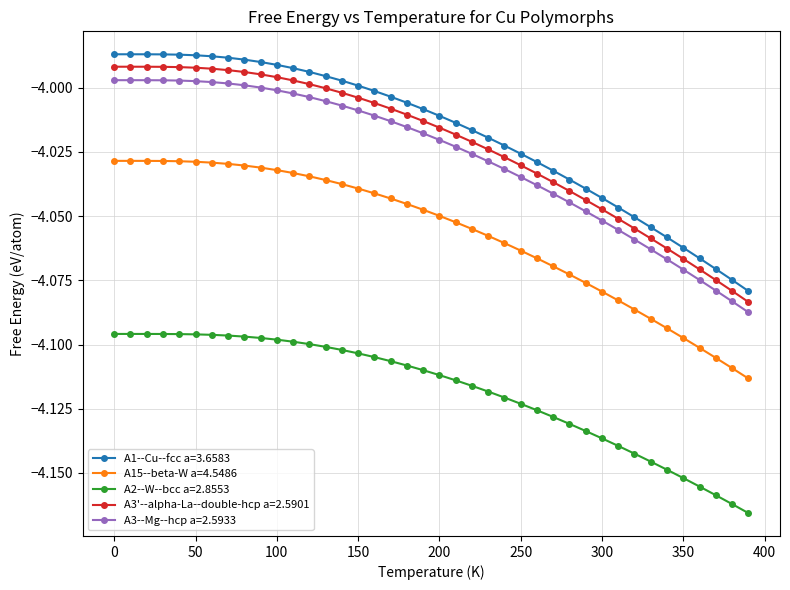

What is the sum of all A3--Mg--hcp a=2.5933 values?

-161.1